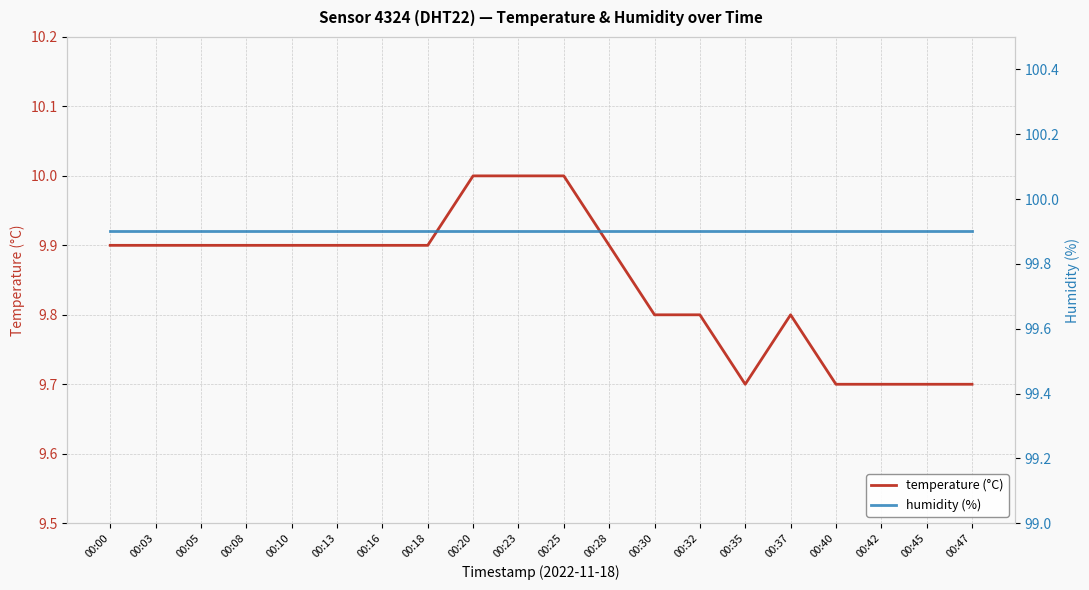

True or false: temperature (°C) has a value of 13.6 at 00:37.

False